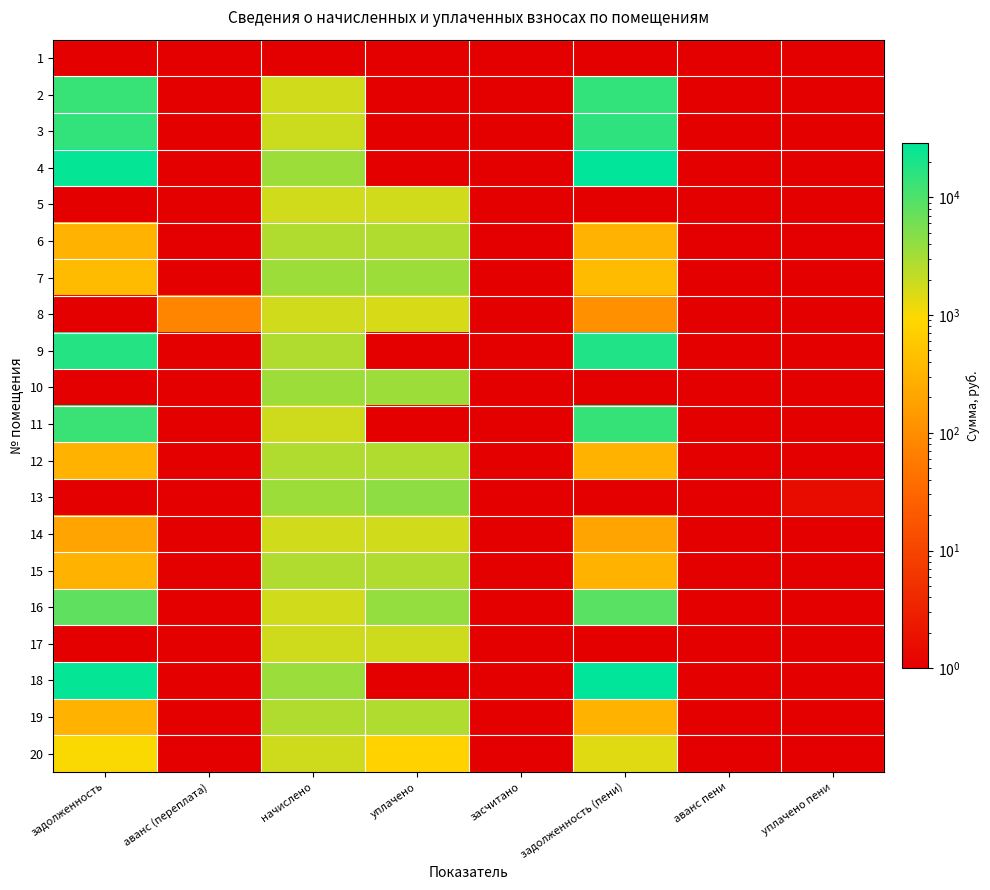

At which category does the chart reach its peak across all series?

задолженность (пени)